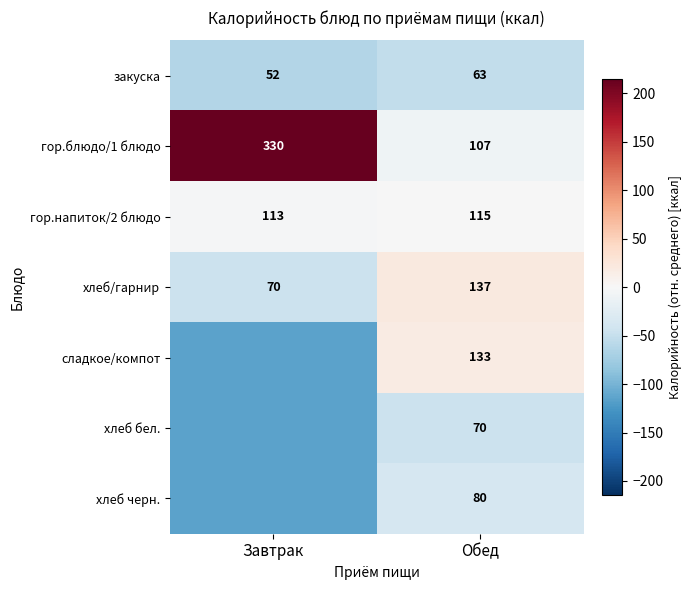

What is the minimum value shown in the chart?

-115.5